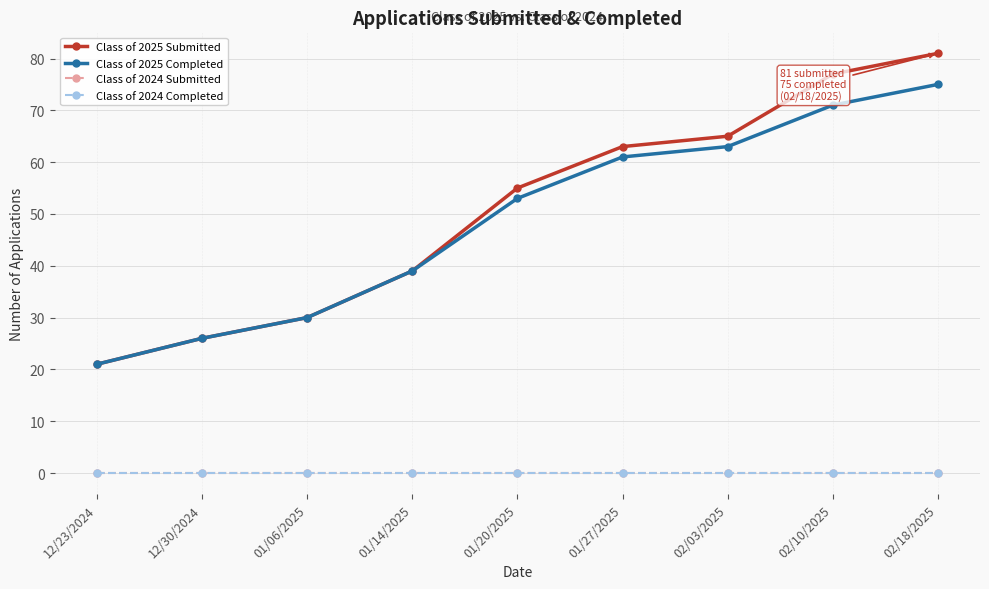

At which label is Class of 2024 Submitted closest to 0?

12/23/2024